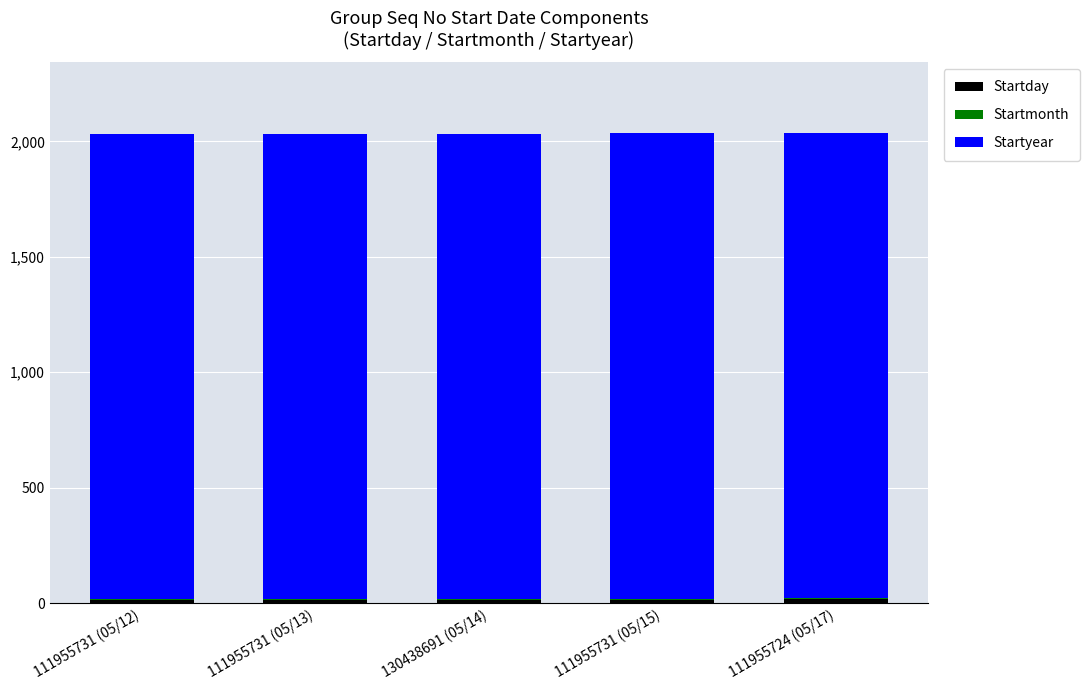

How many series are shown in this chart?

3